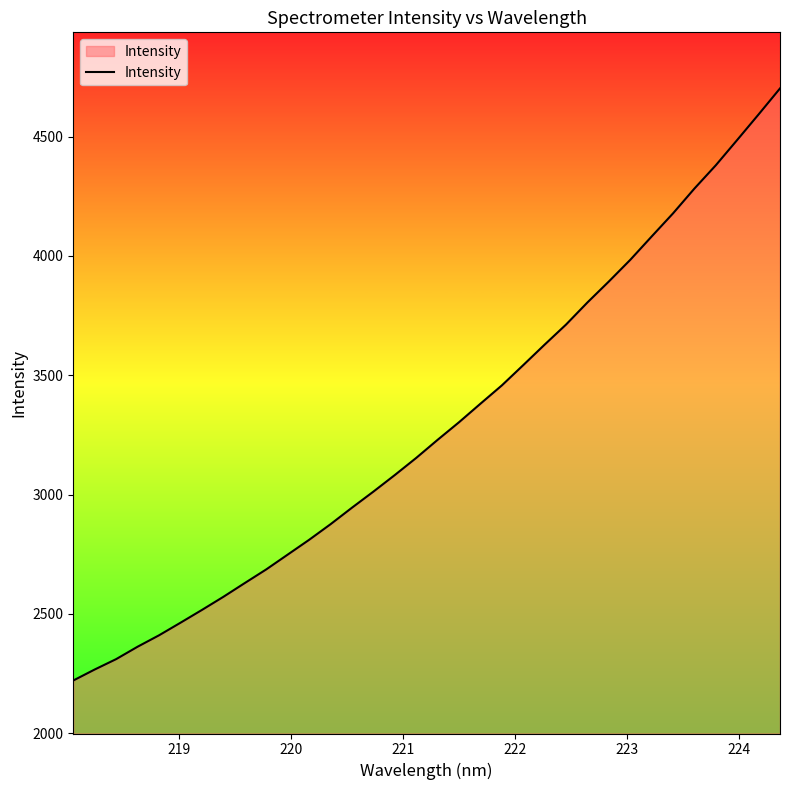

Does the chart display data point markers on the line(s)?

No